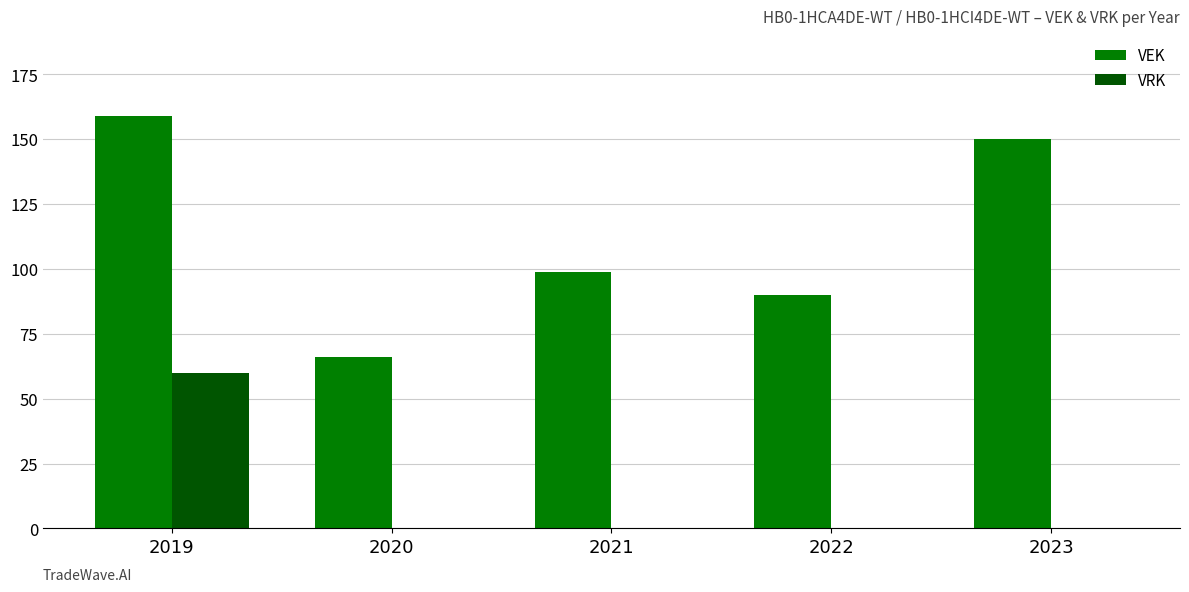

How many series are shown in this chart?

2